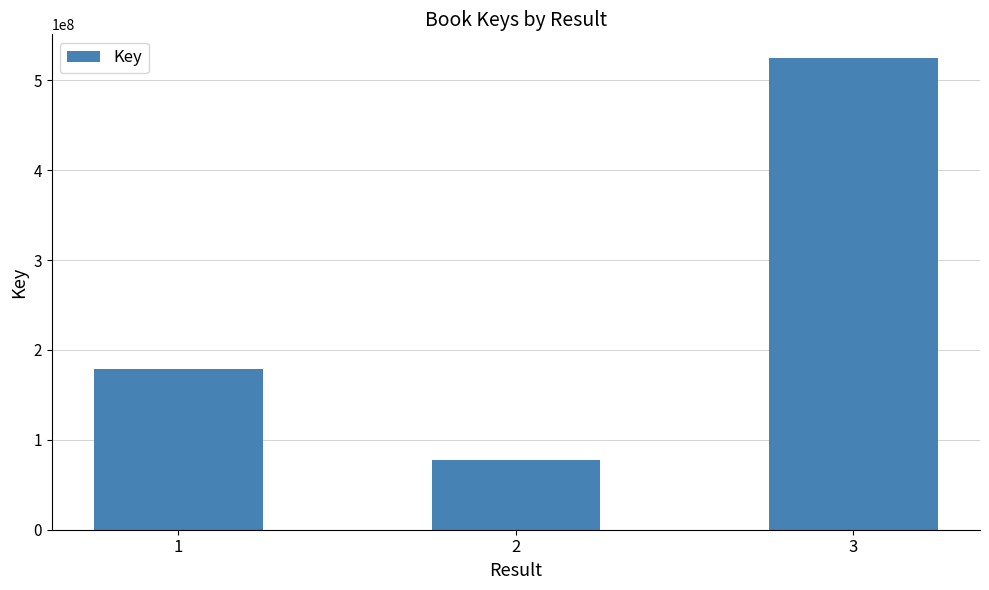

Does the chart contain any negative values?

No